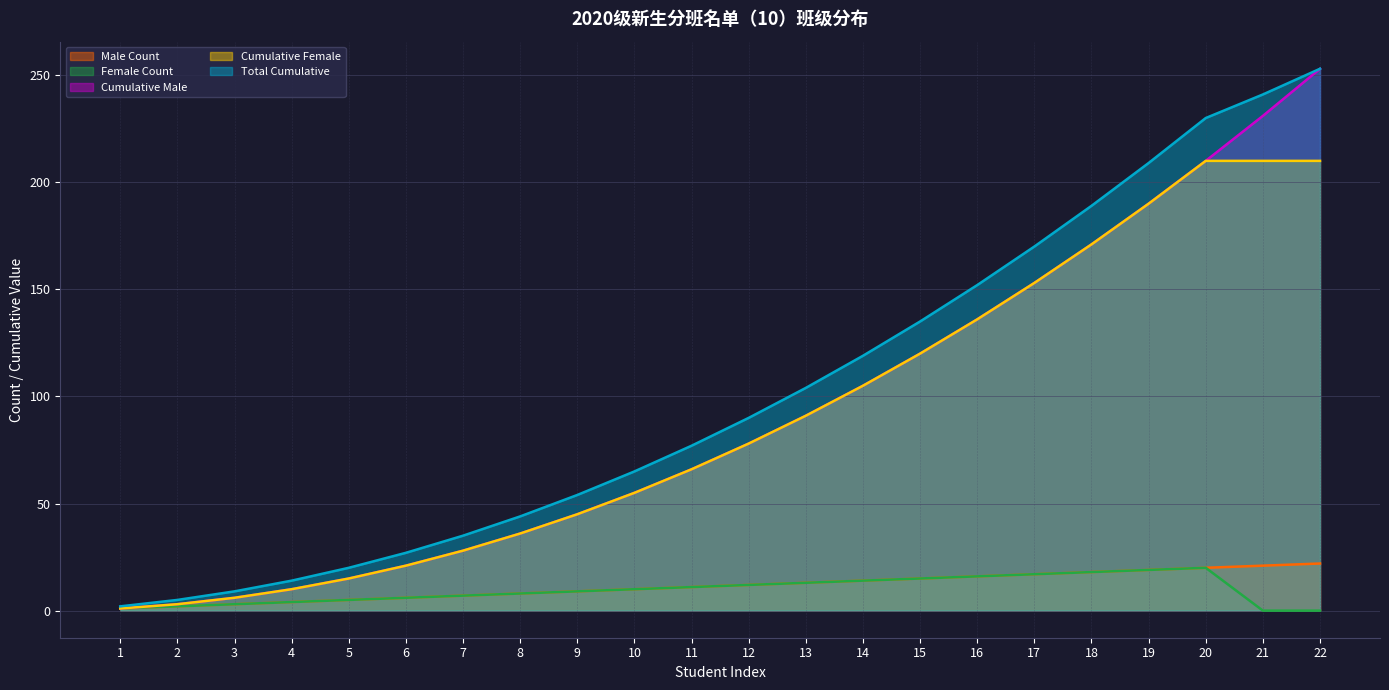

The Male Count series shows 8 at 13. True or false?

False